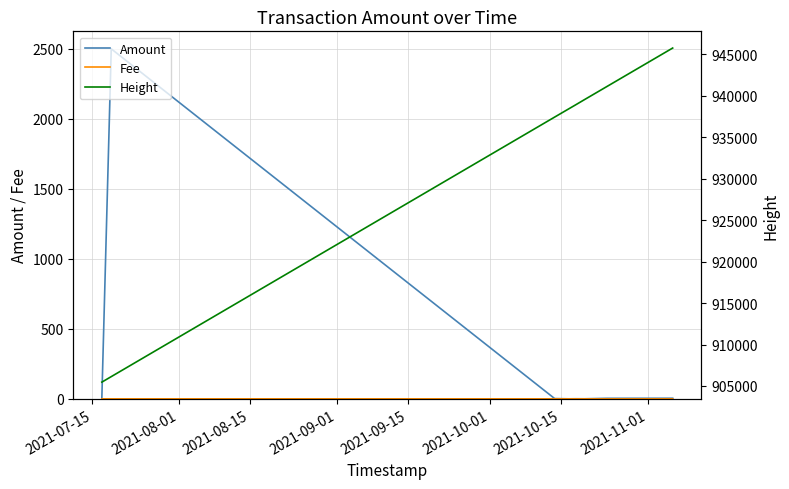

What is the minimum value for Height?

905462.0